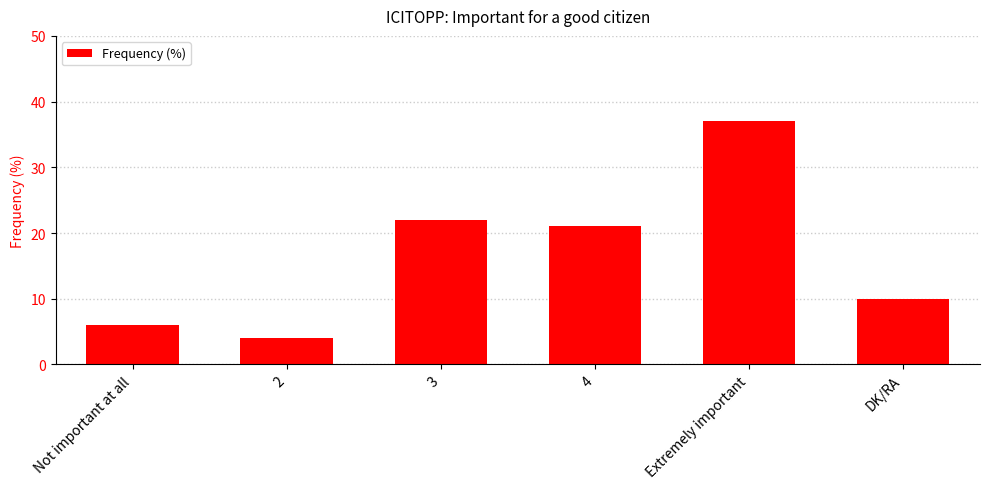

Reading left to right, extract all data points from this chart.

6	4	22	21	37	10